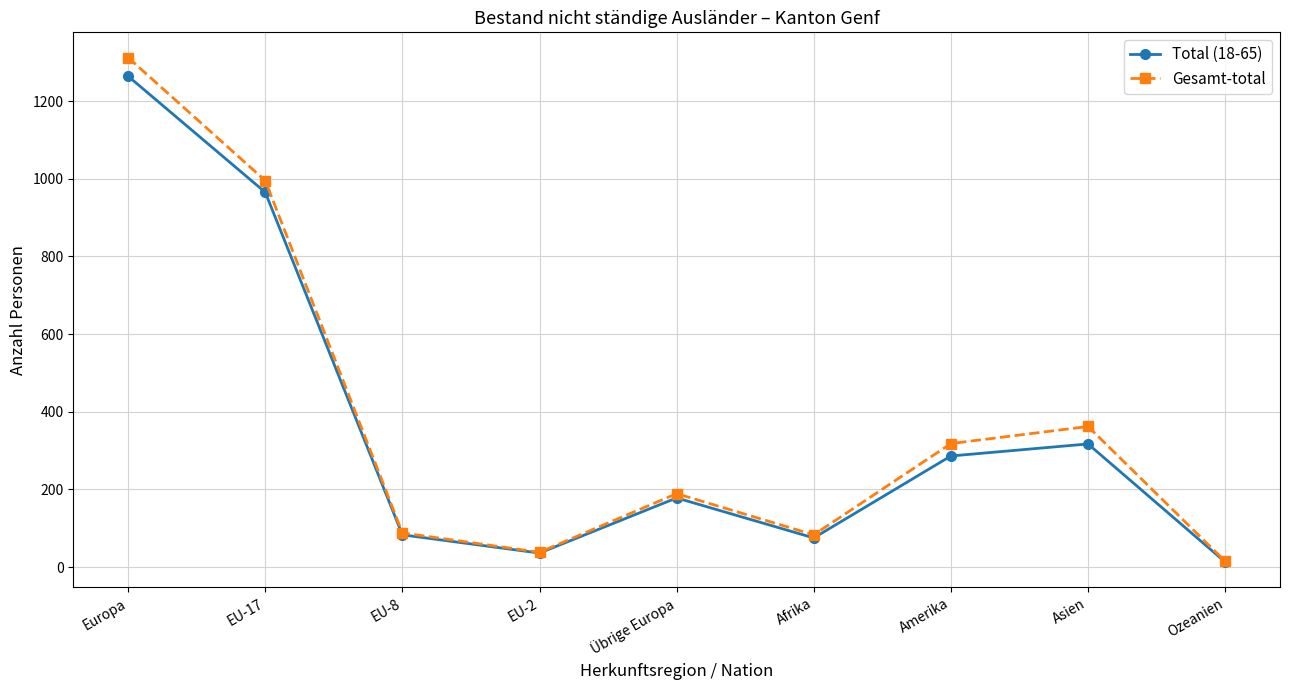

Where is Gesamt-total nearest to the value 663?

Asien